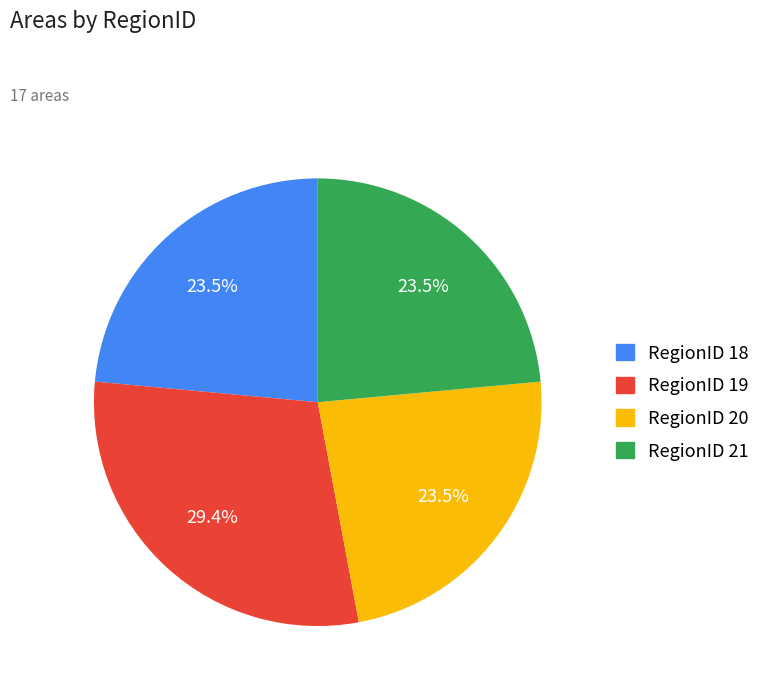

Is there a majority slice in this chart?

No